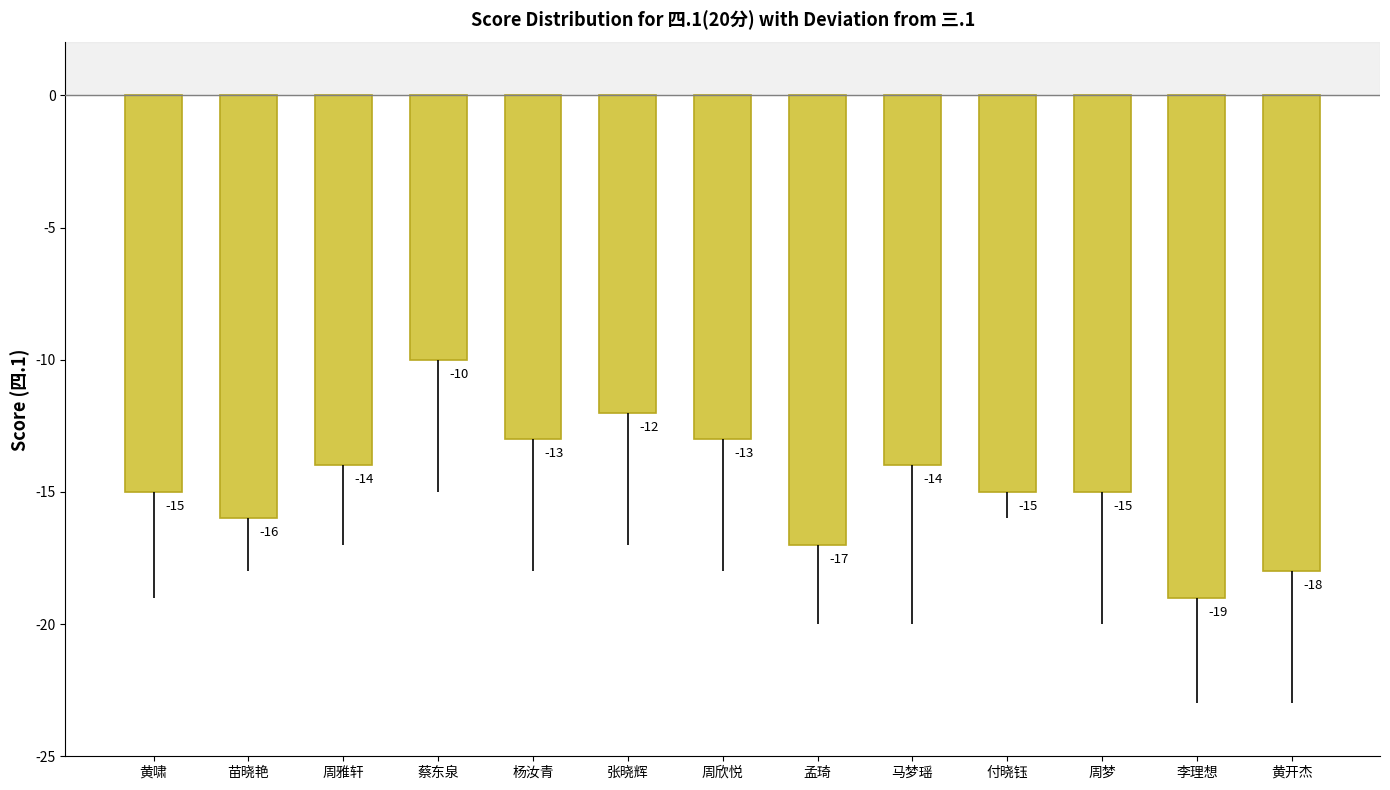

What is the label of the 9th bar from the right?

杨汝青